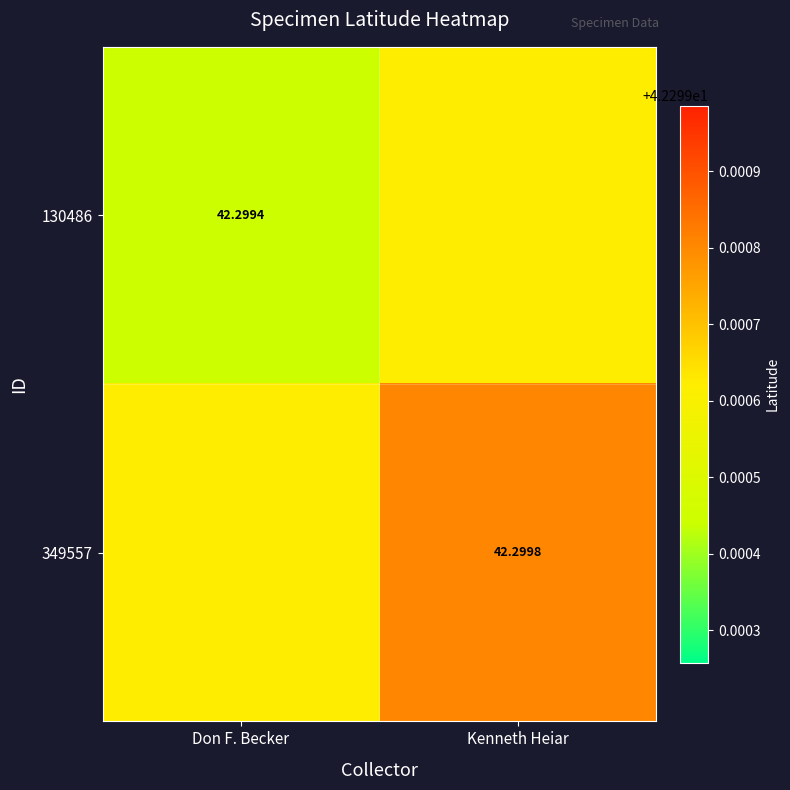

What is the total value across all series at Don F. Becker?

84.6